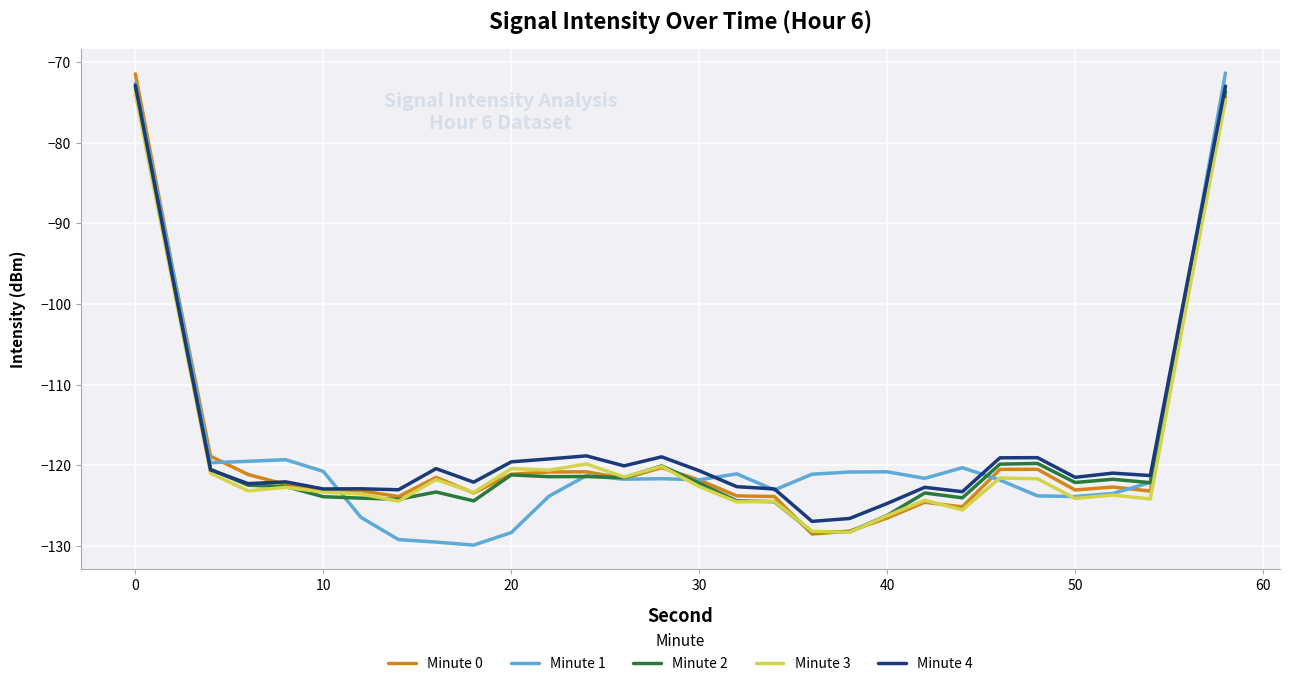

What is the highest value of the Minute 3 series?

-73.9